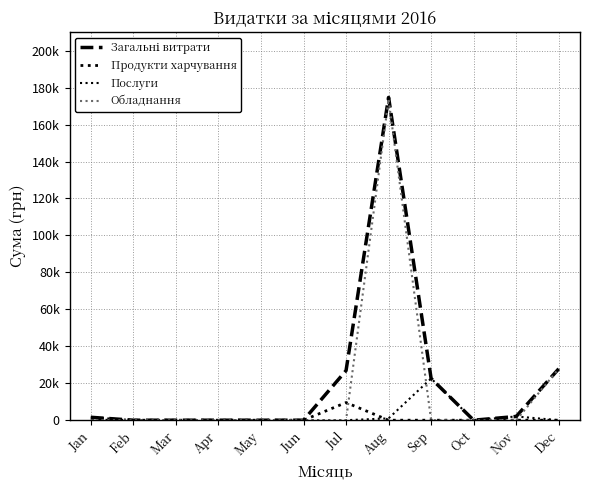

True or false: Послуги has a value of 22579.2 at Sep.

True